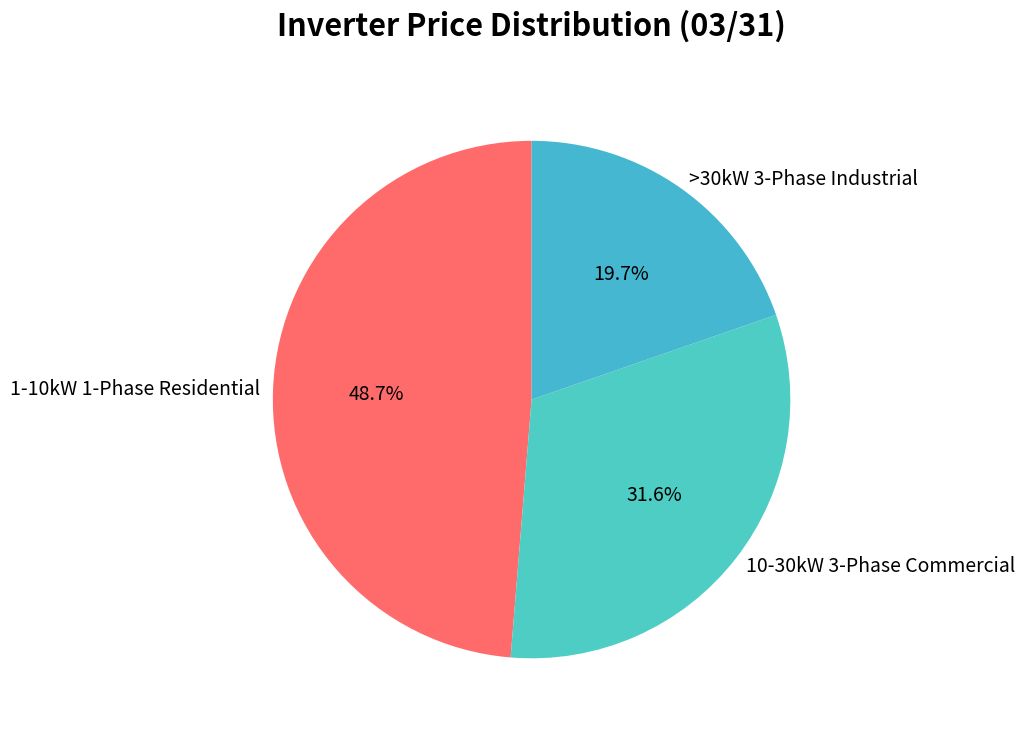

Which category has the biggest portion of the pie?

1-10kW 1-Phase Residential